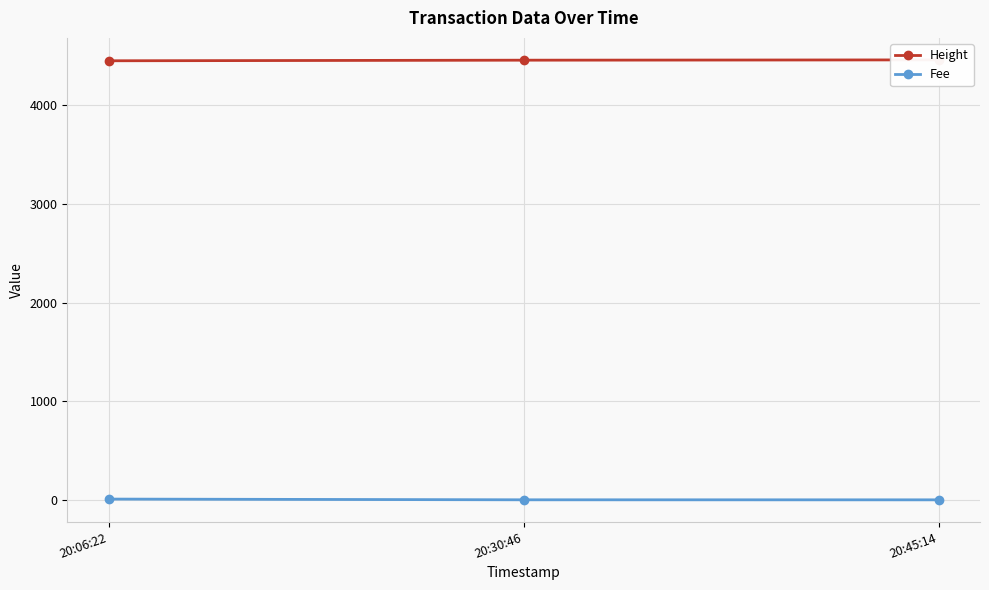

Count the Height values in the range 4453 to 4462.

3